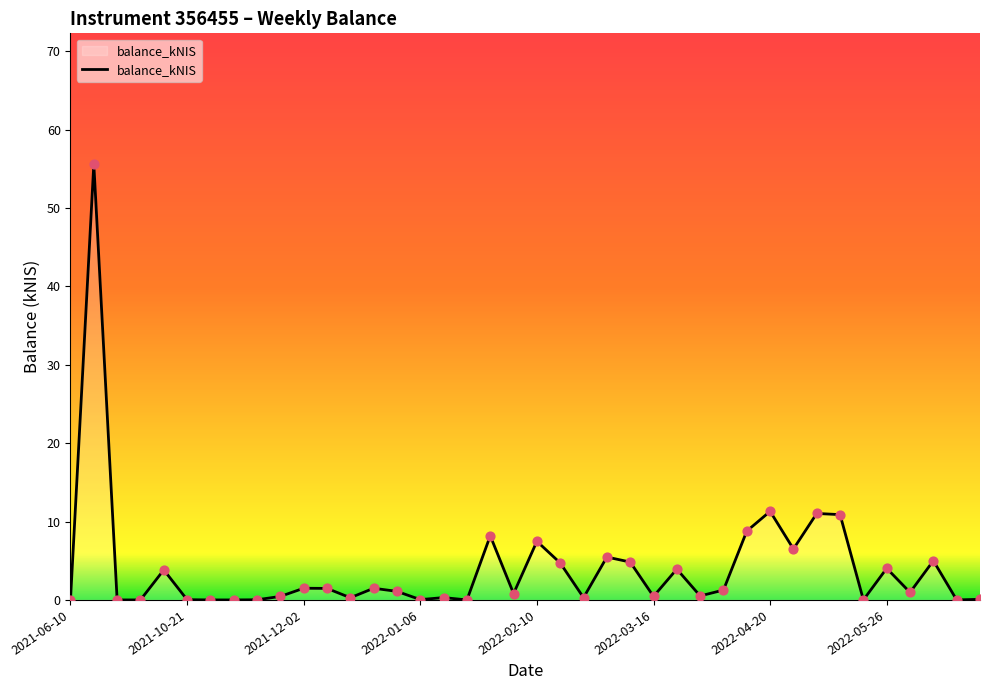

What is the maximum value shown in the chart?

55.6